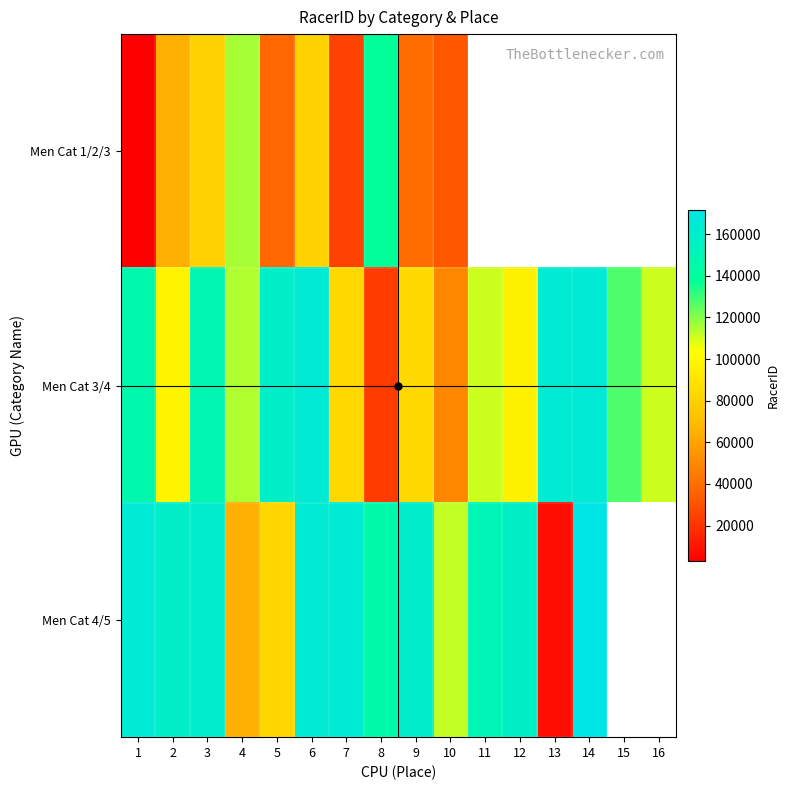

How many data points does each series have?

16